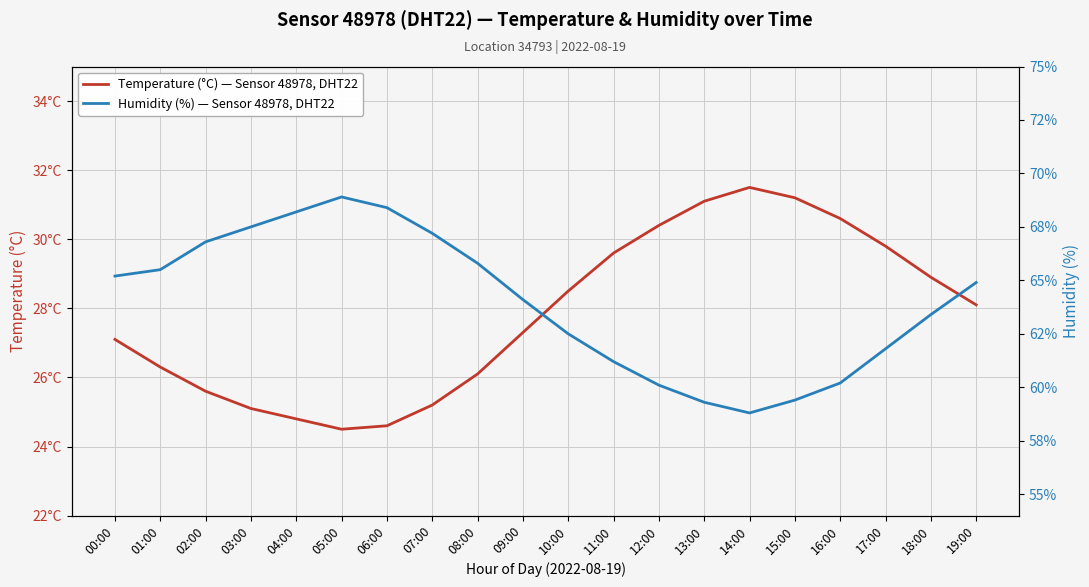

What is the label of the 6th point from the left?

05:00